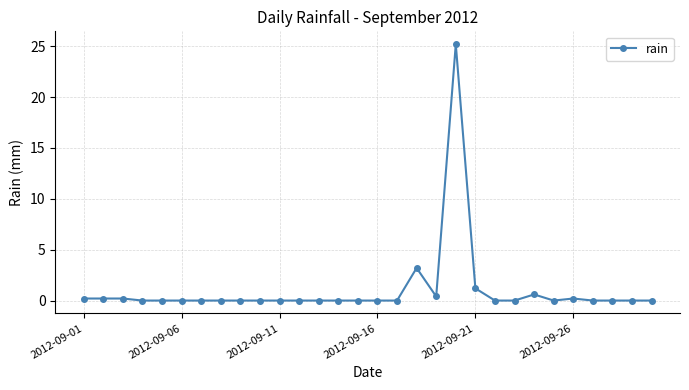

Reading left to right, transcribe all the data shown in this chart.

0.2	0.2	0.2	0.0	0.0	0.0	0.0	0.0	0.0	0.0	0.0	0.0	0.0	0.0	0.0	0.0	0.0	3.2	0.4	25.2	1.2	0.0	0.0	0.6	0.0	0.2	0.0	0.0	0.0	0.0